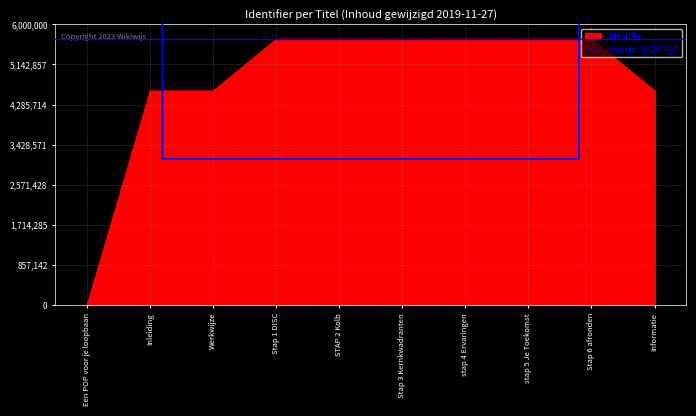

List the labels in order of value, largest first.

Stap 6 afronden, stap 5 Je Toekomst, stap 4 Ervaringen, Stap 3 Kernkwadranten, STAP 2 Kolb, Stap 1 DISC, Informatie, Werkwijze, Inleiding, Een POP voor je loopbaan